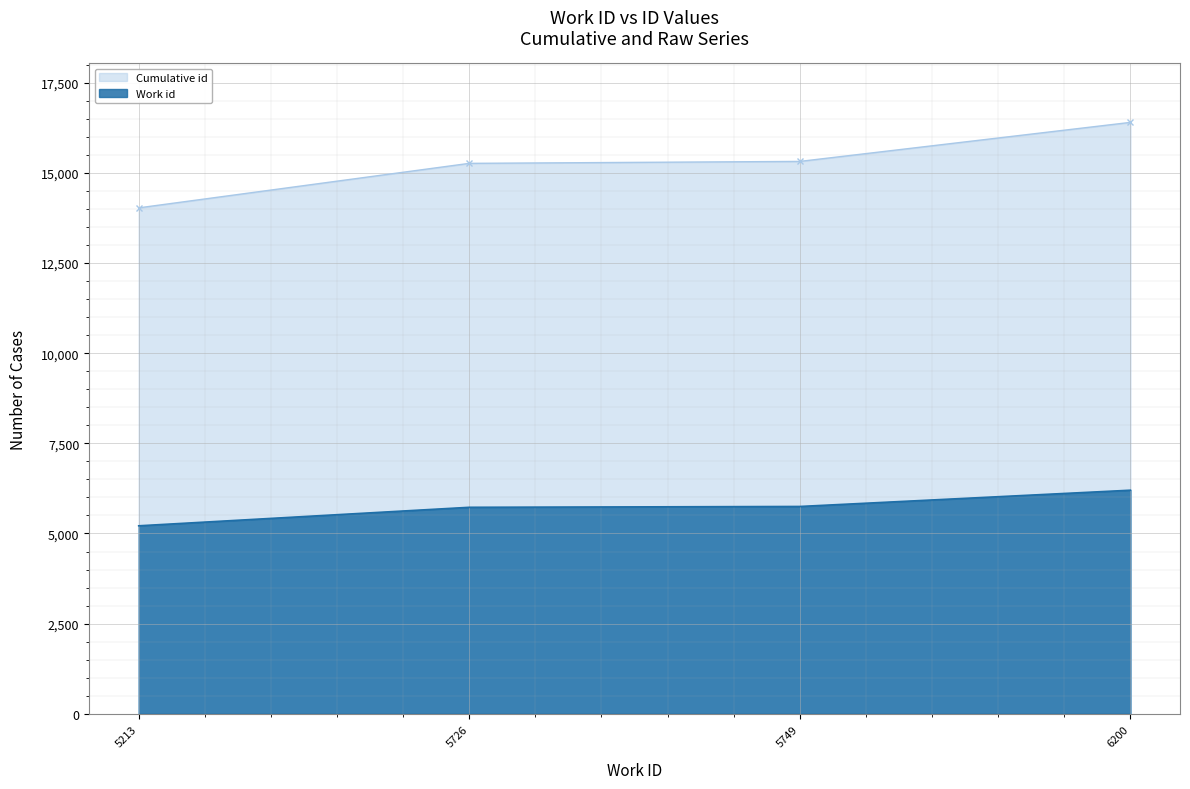

What are all the series names shown in the legend?

Cumulative id, Work id